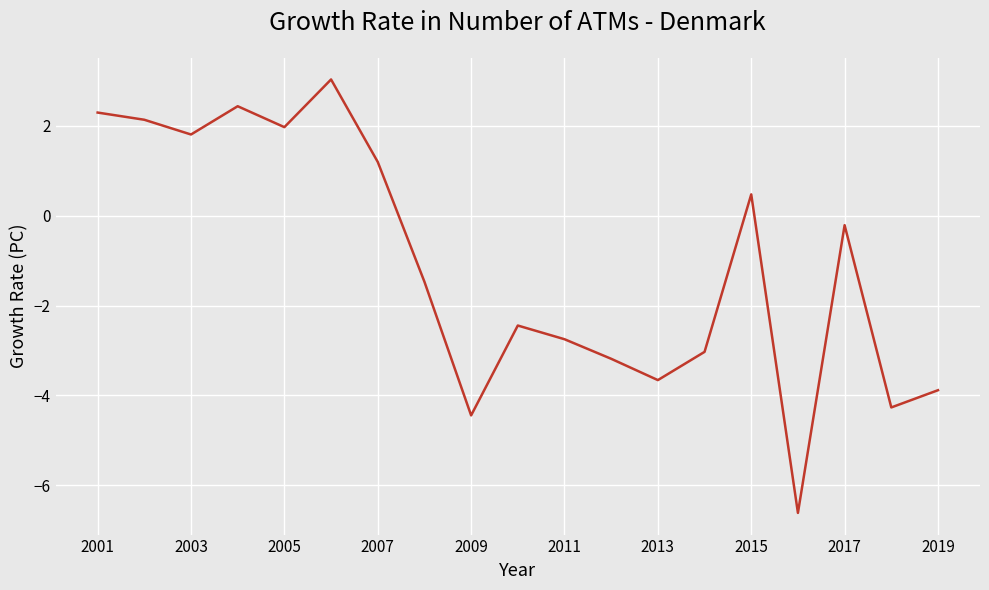

What is the difference between the maximum and minimum values?

9.6